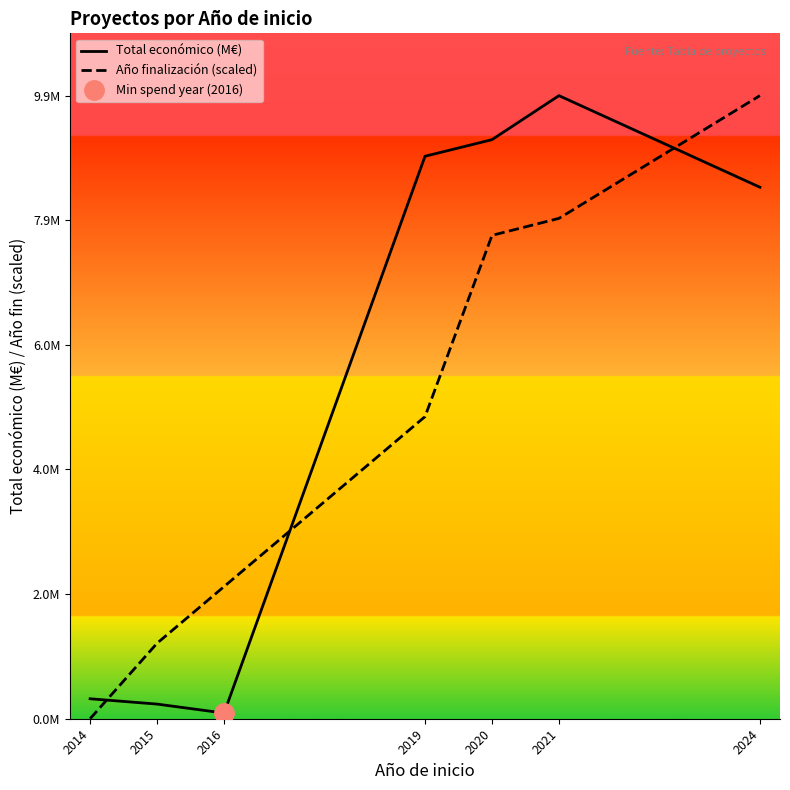

Which series changed the most between 2016 and 2020?

Total económico (M€)